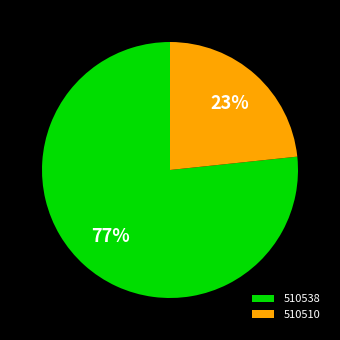

Is 510538 the majority of the pie?

Yes